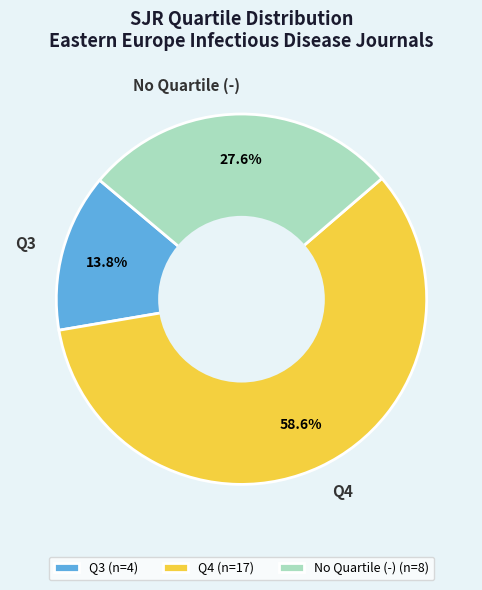

Count the number of slices in the pie.

3